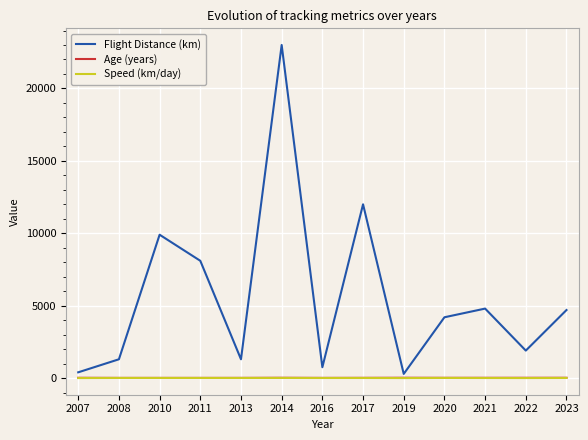

What are all the series names shown in the legend?

Flight Distance (km), Age (years), Speed (km/day)